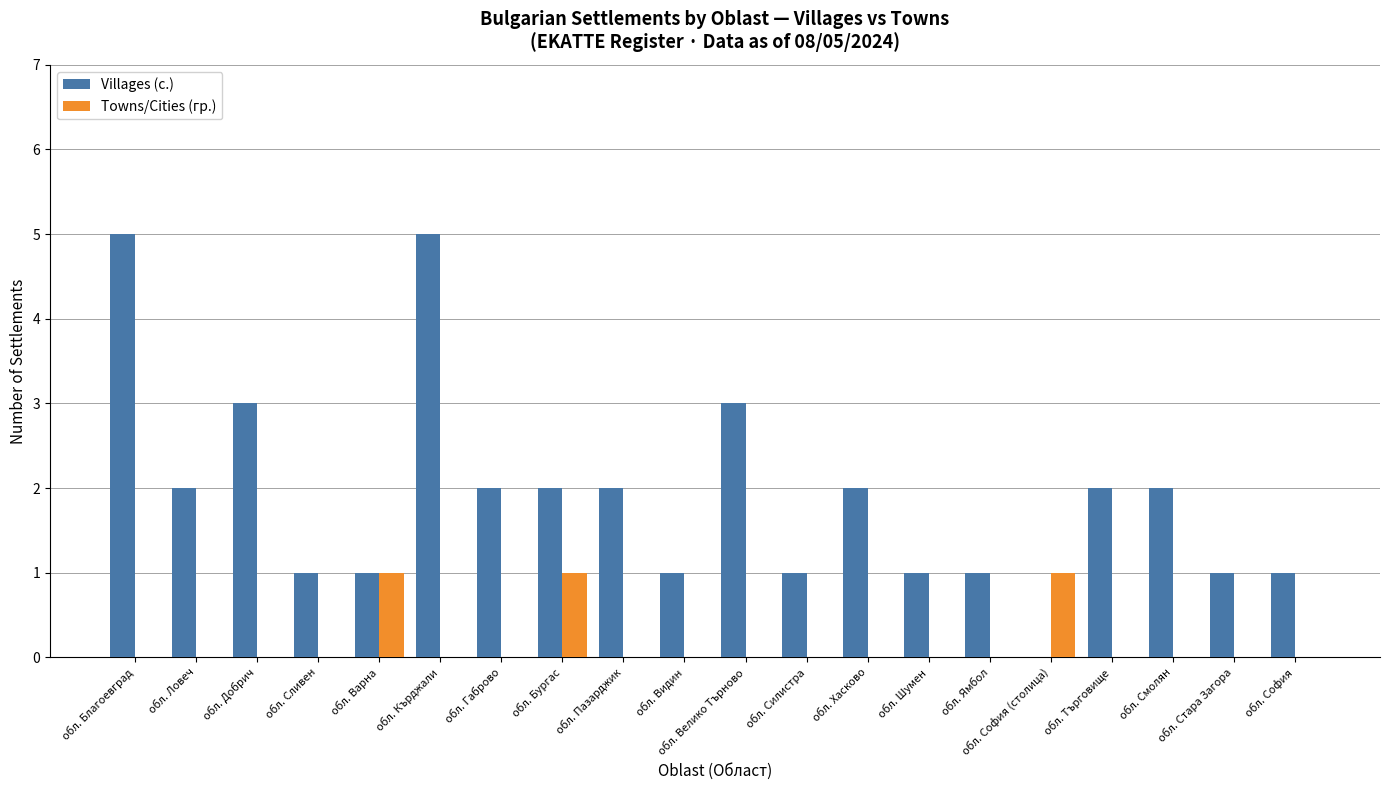

What is the sum of all Towns/Cities (гр.) values?

3